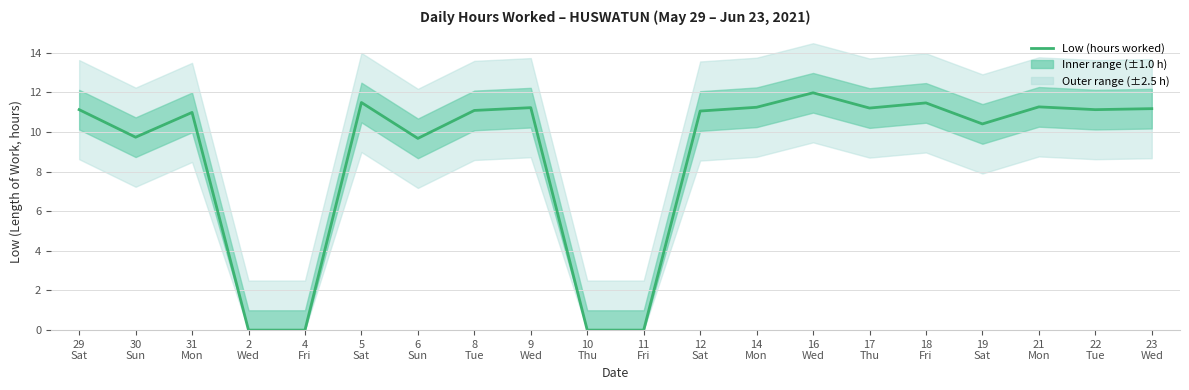

What is the label of the 11th point from the left?

11
Fri